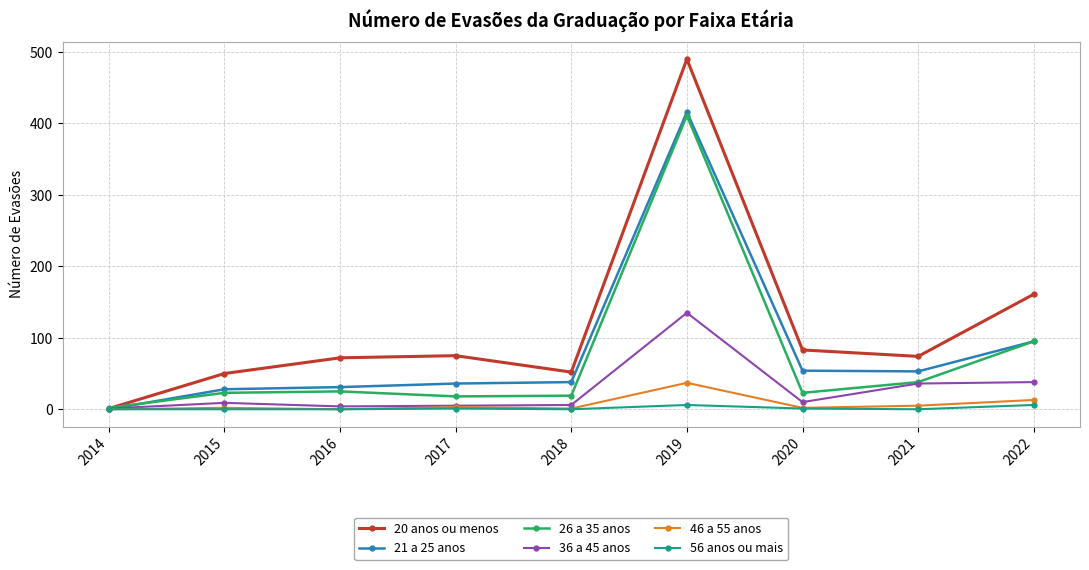

Which series has the widest spread of values?

20 anos ou menos